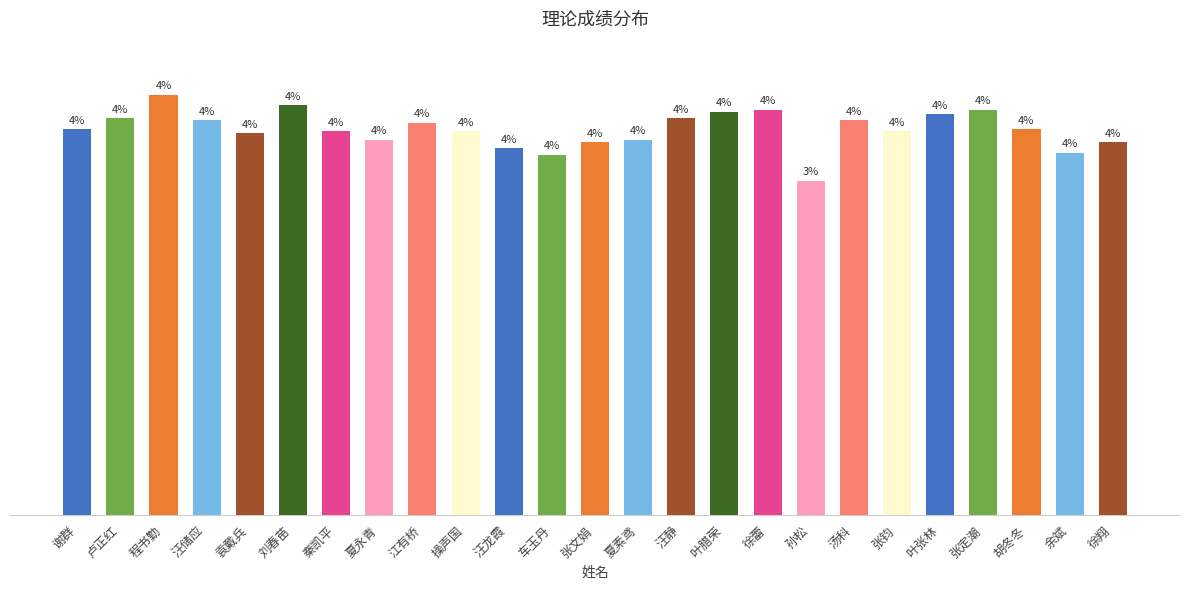

Count the number of data series in this chart.

1